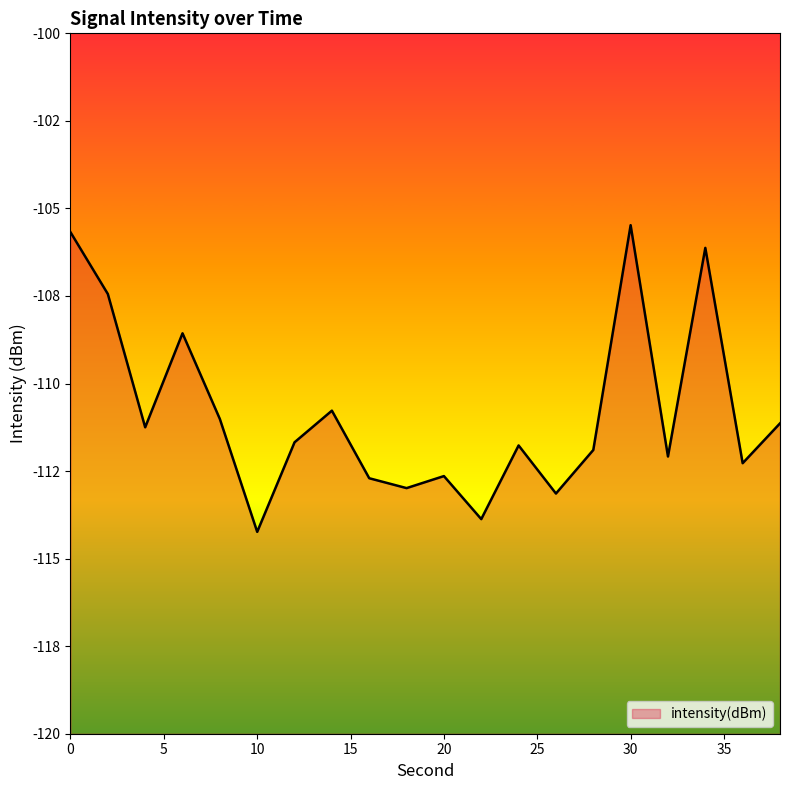

Rank the categories by value from lowest to highest.

10, 22, 26, 18, 16, 20, 36, 32, 28, 24, 12, 4, 38, 8, 14, 6, 2, 34, 0, 30